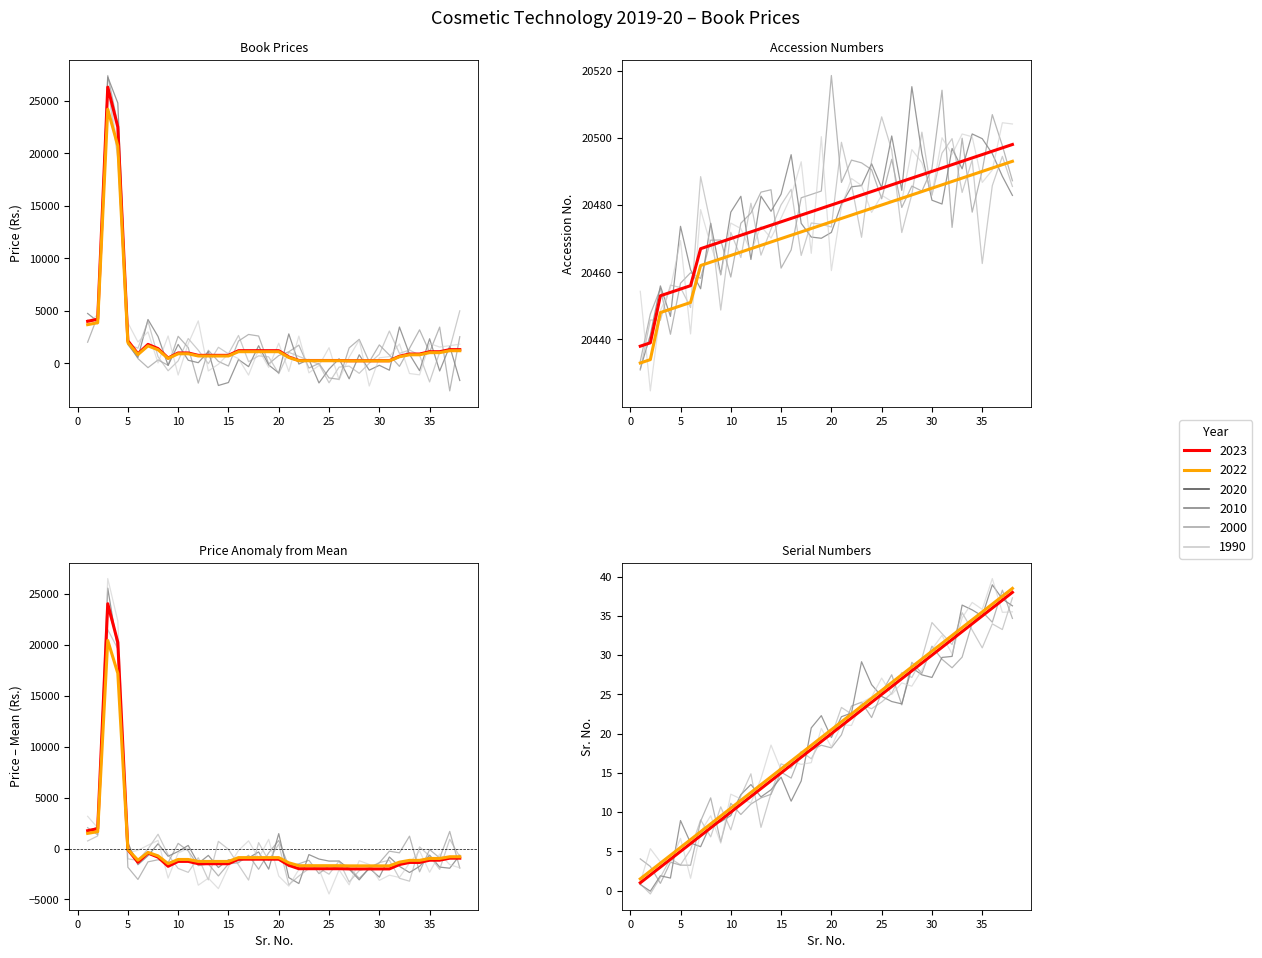

True or false: AccNo has a value of 32977 at 17.

False